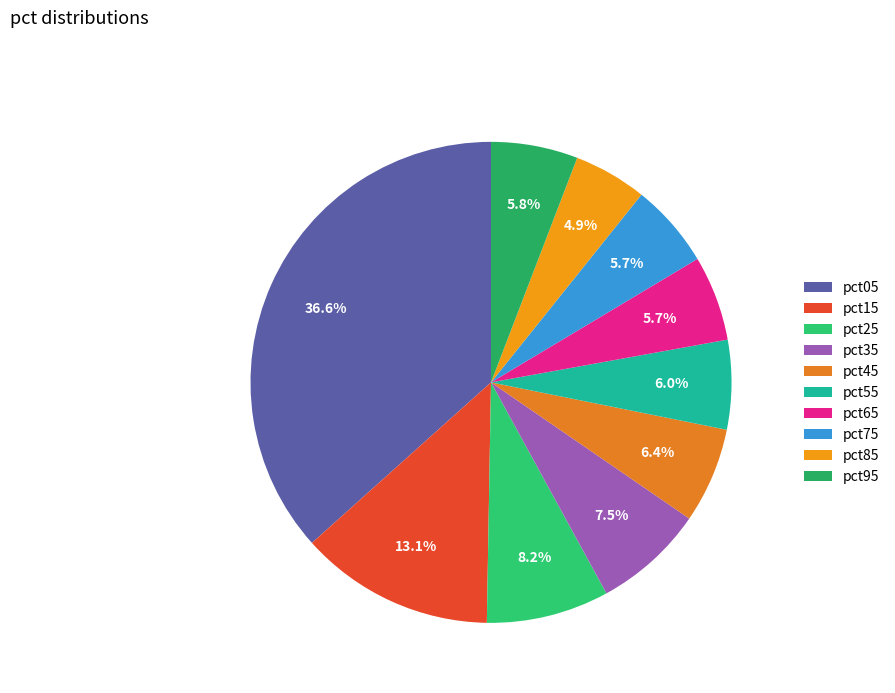

How many slices are in this pie chart?

10